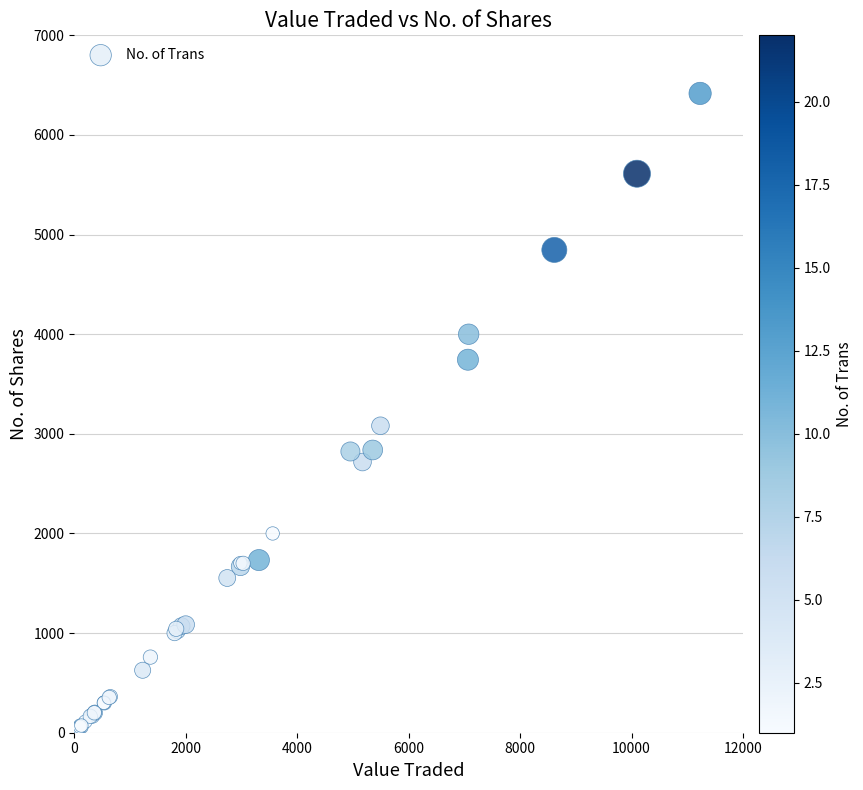

What Y value in the scatter plot is closest to 3215?

3081